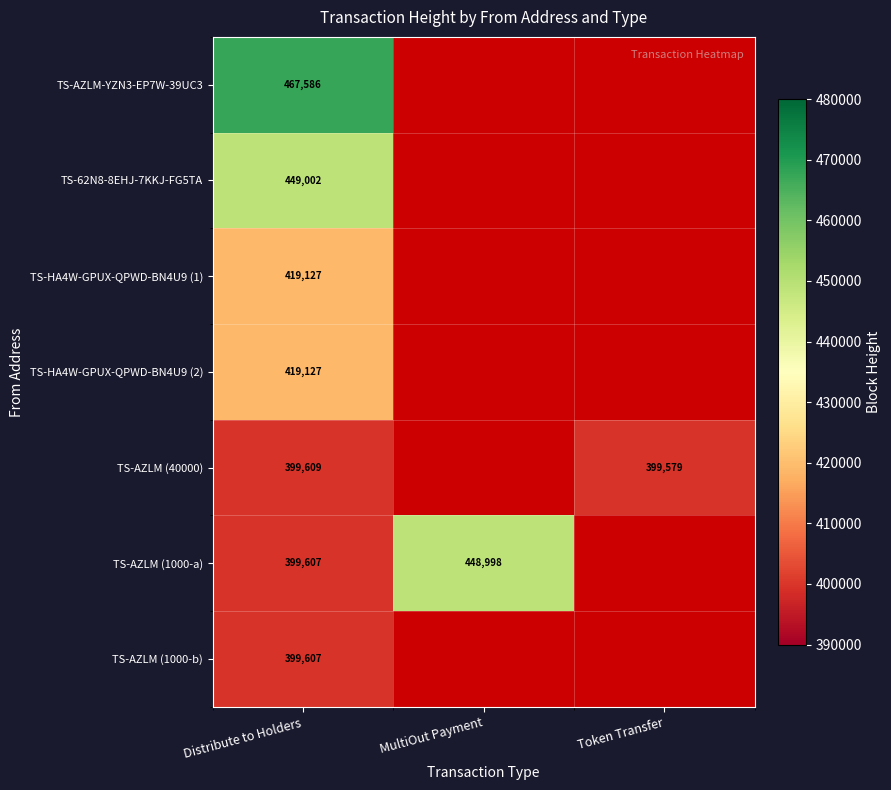

What is the difference between the highest and lowest values at Distribute to Holders?

67979